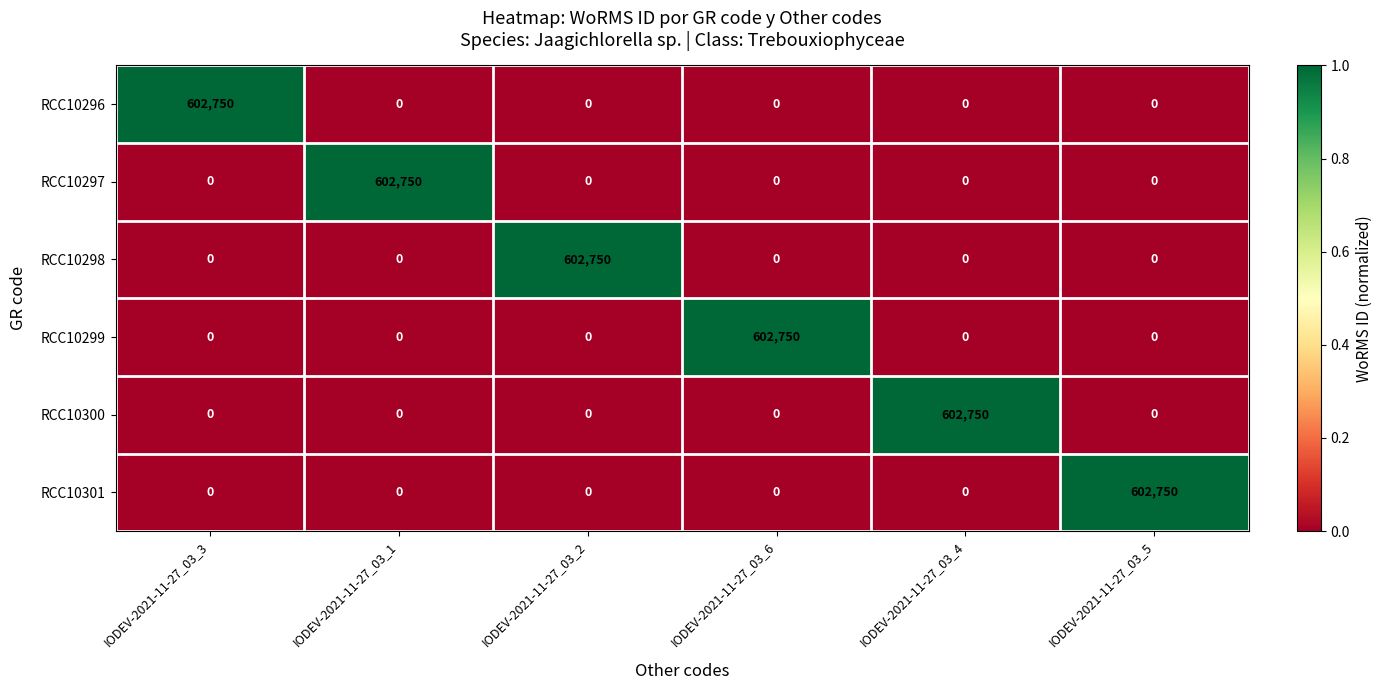

What is the spread (max minus min) of values at IODEV-2021-11-27_03_6?

602750